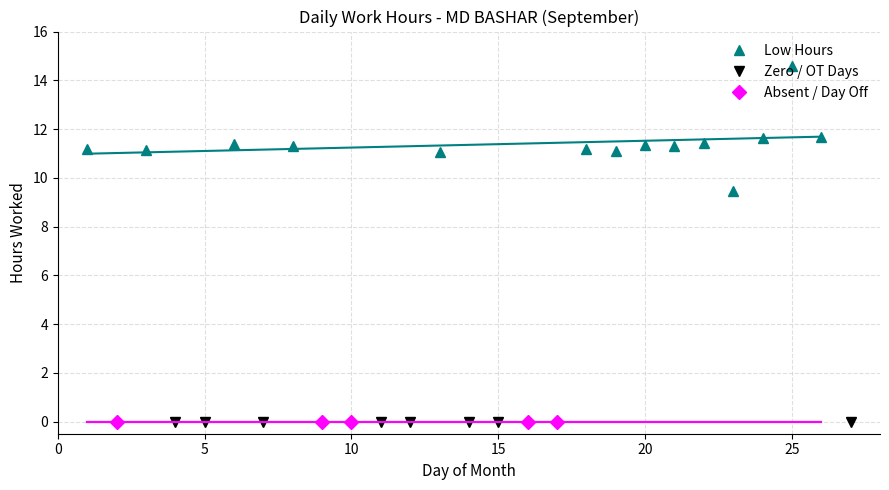

True or false: Zero Hours and Low Hours cross at least once.

False